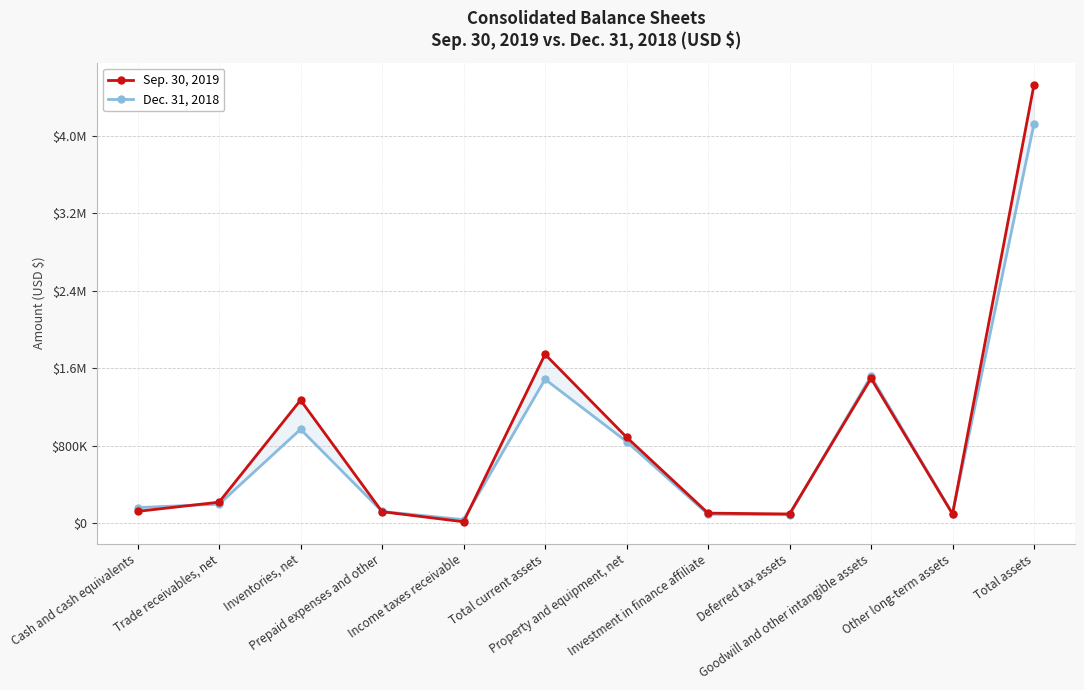

Reading right to left, list all the values displayed in this chart.

Sep. 30, 2019: 4527422	94839	1494646	95189	104060	887644	1743138	14958	118623	1270110	217231	122216
Dec. 31, 2018: 4124915	98963	1517594	87474	92059	843122	1485703	36474	121472	969511	197082	161164